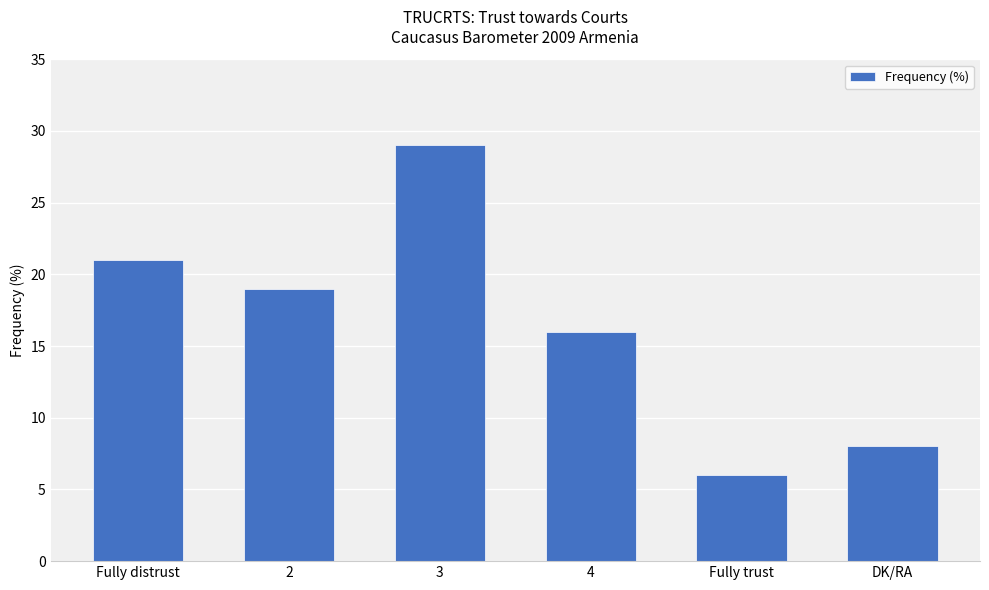

Is it true that the value at Fully trust is 6?

True